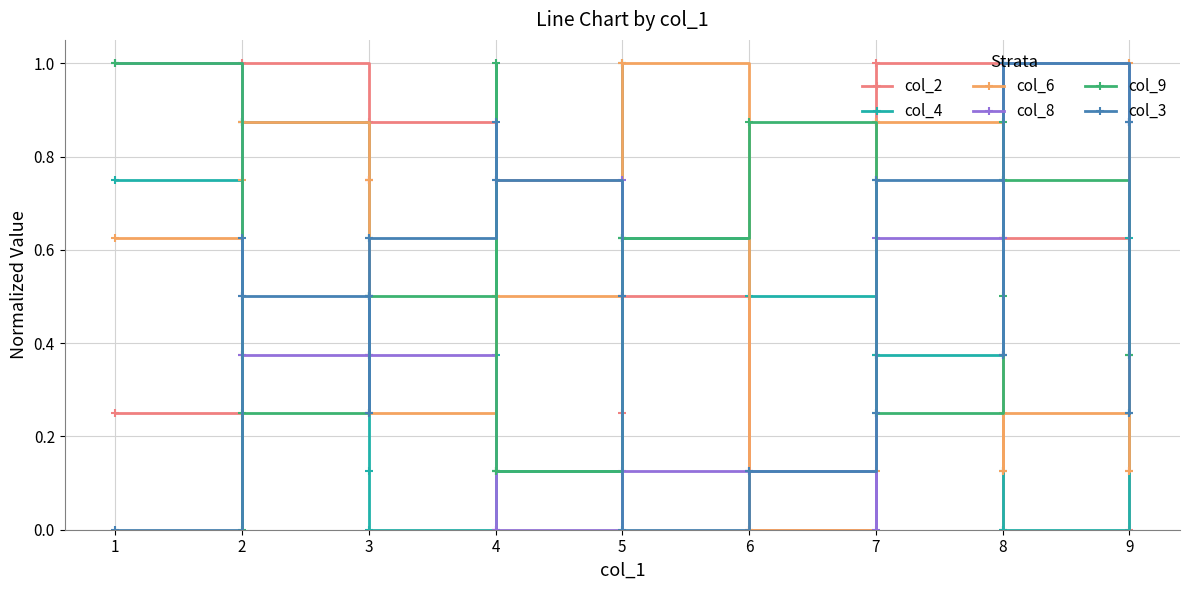

List the series in order of their peak value, highest first.

col_2, col_4, col_6, col_8, col_9, col_3